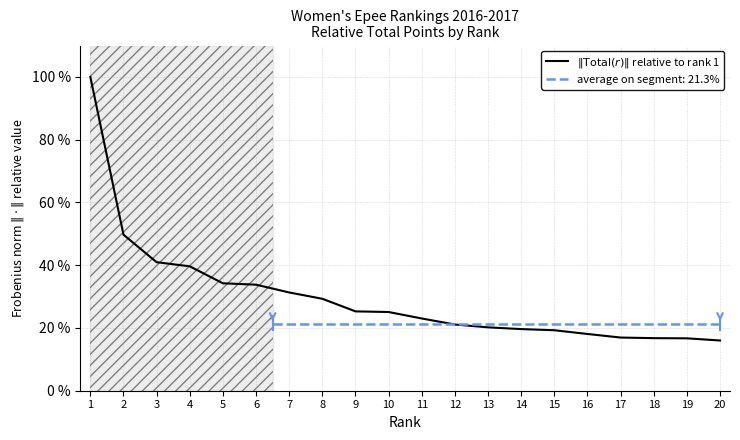

What is the maximum value shown in the chart?

1.0